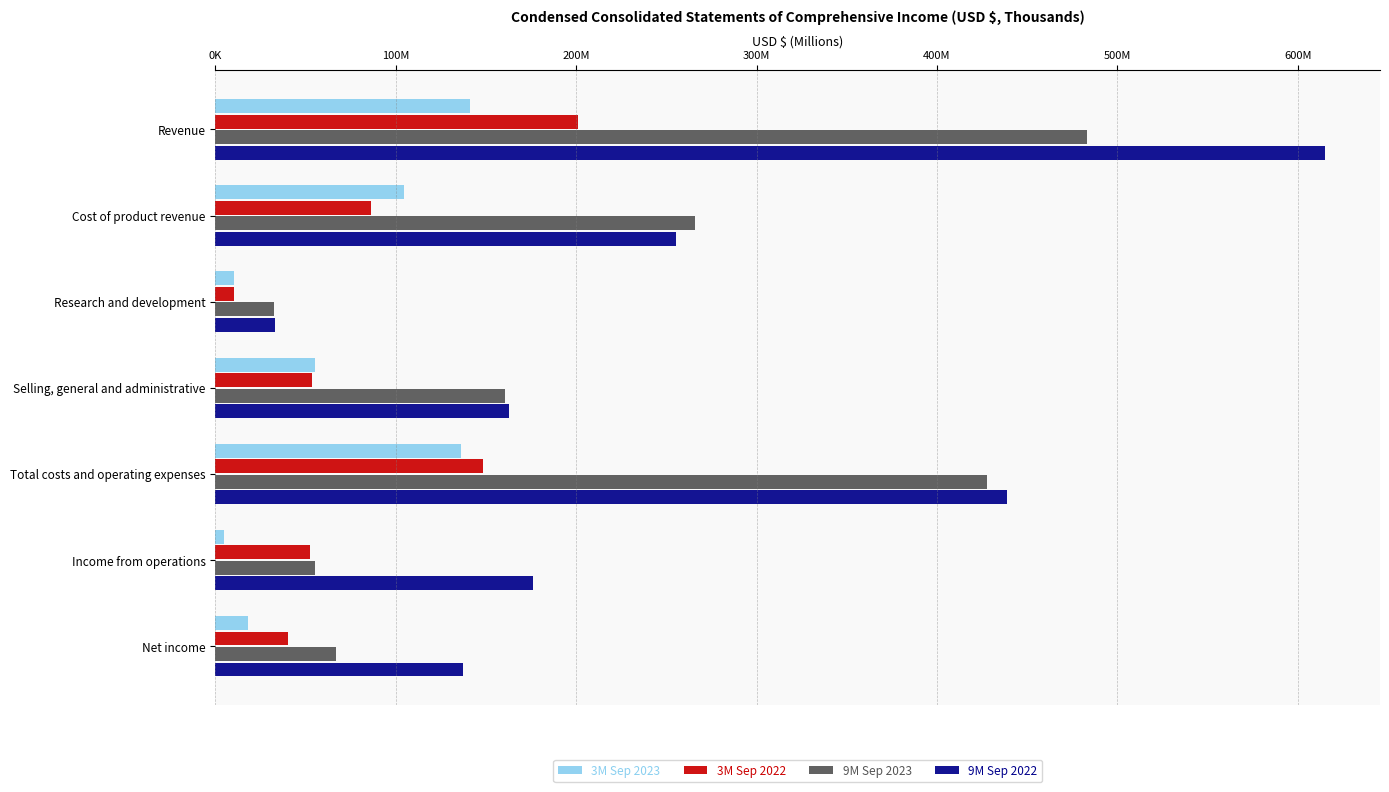

What are all the series names shown in the legend?

3M Sep 2023, 3M Sep 2022, 9M Sep 2023, 9M Sep 2022